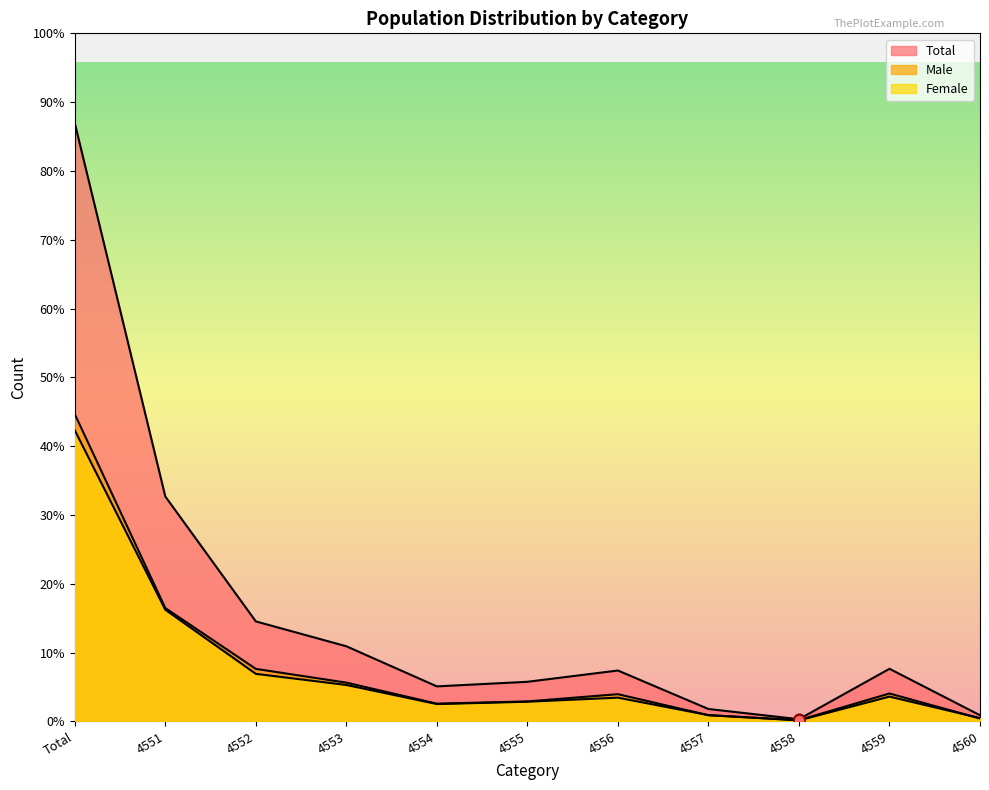

Which series has the widest spread of Y values?

Total